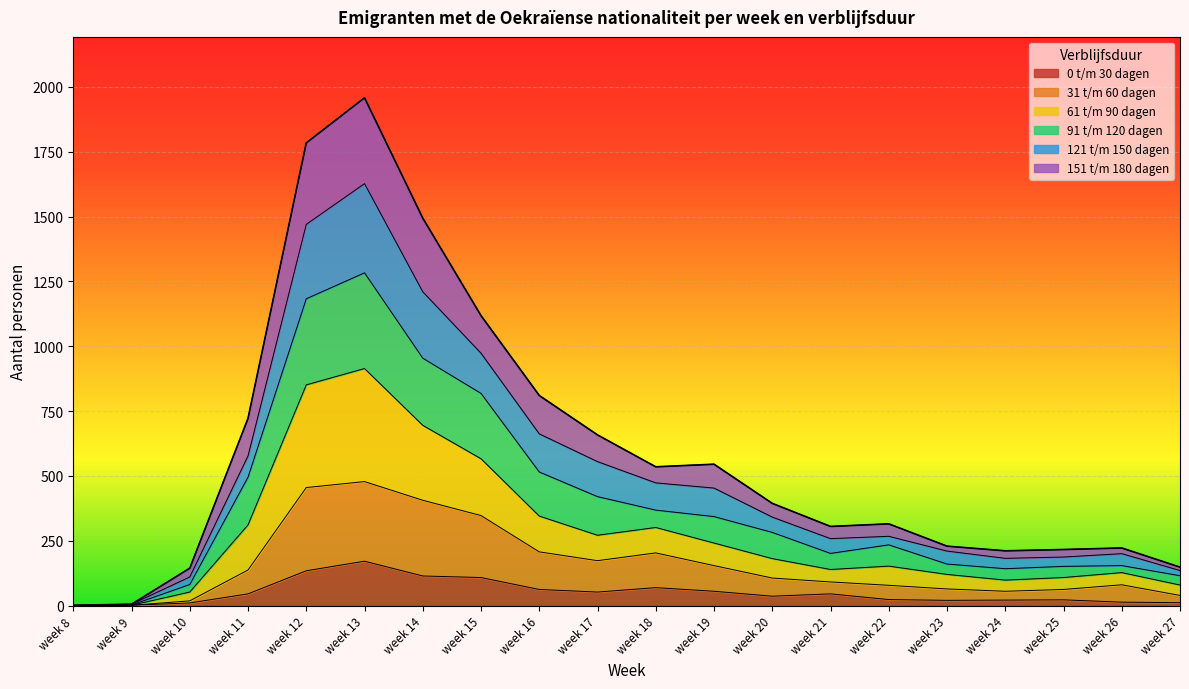

Rank the series at week 27 from highest to lowest value.

91 t/m 120 dagen, 121 t/m 150 dagen, 151 t/m 180 dagen, 61 t/m 90 dagen, 31 t/m 60 dagen, 0 t/m 30 dagen